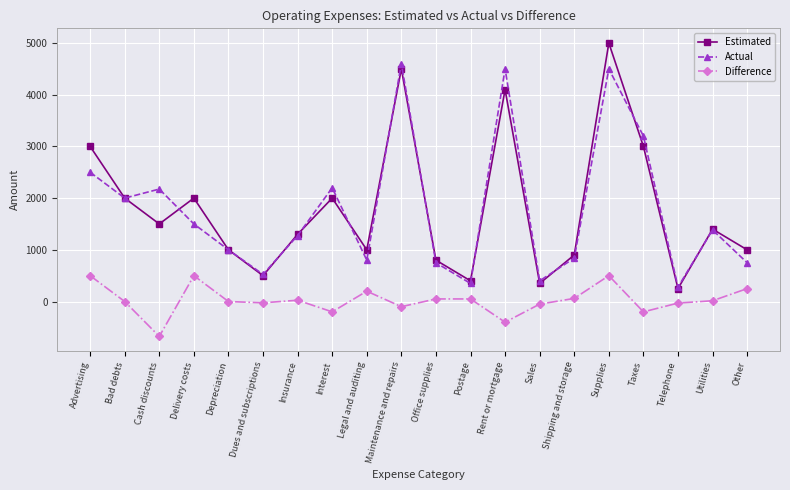

How many categories are shown in the chart?

20